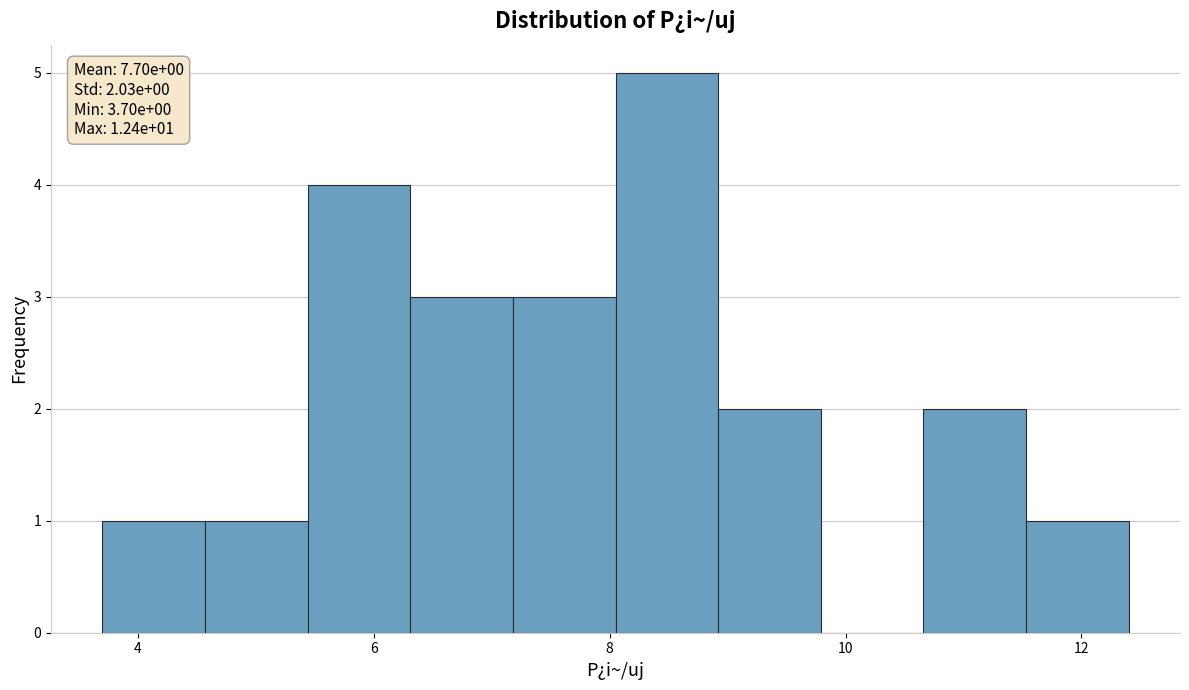

Over which range of the x-axis is the bar tallest?

8.0 to 9.0